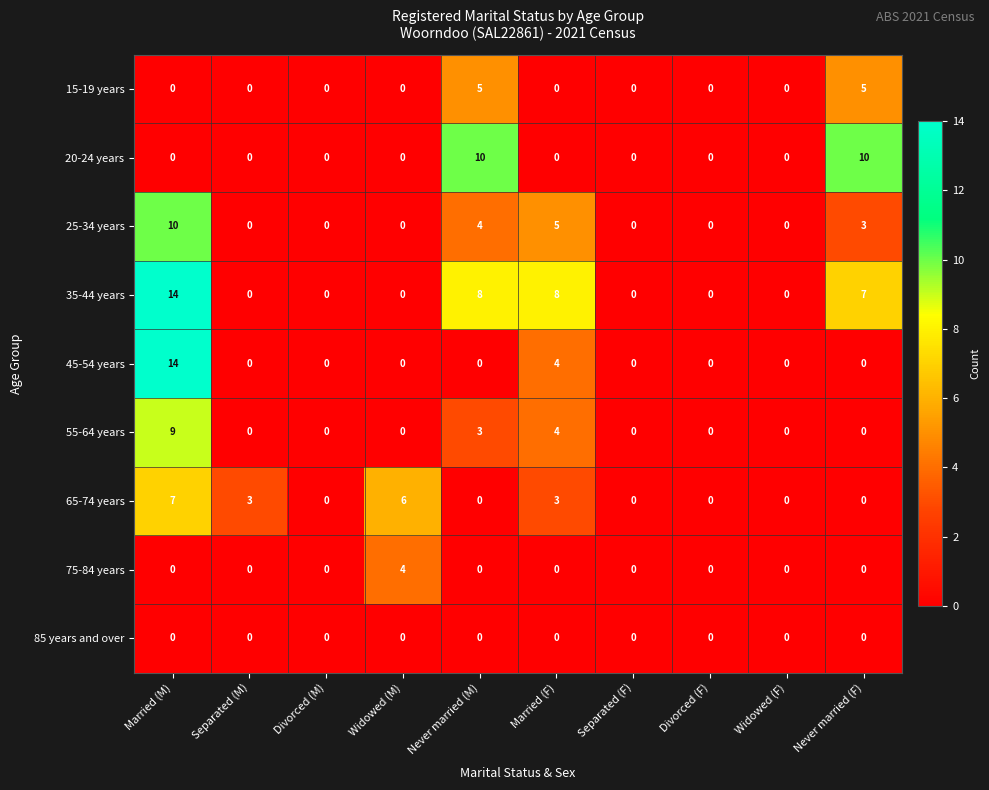

What is the difference between the maximum and minimum values in the 20-24 years series?

10